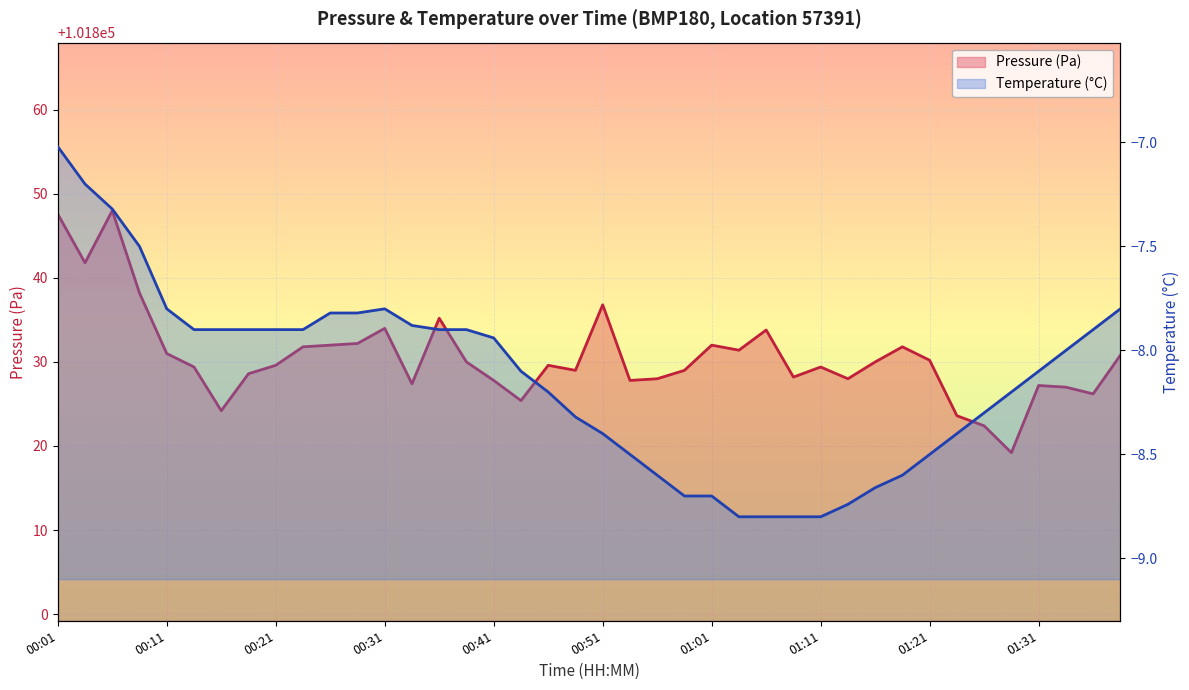

Which label corresponds to the smallest value in the chart?

01:28